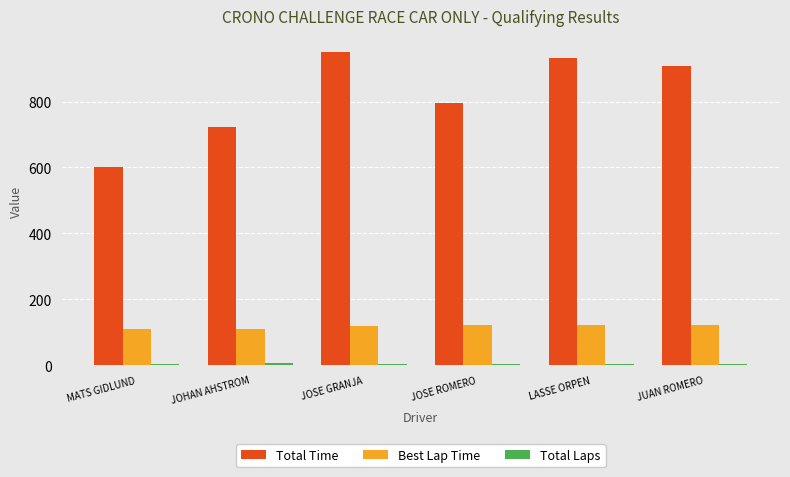

The Total Time series shows 458.6 at JUAN ROMERO. True or false?

False